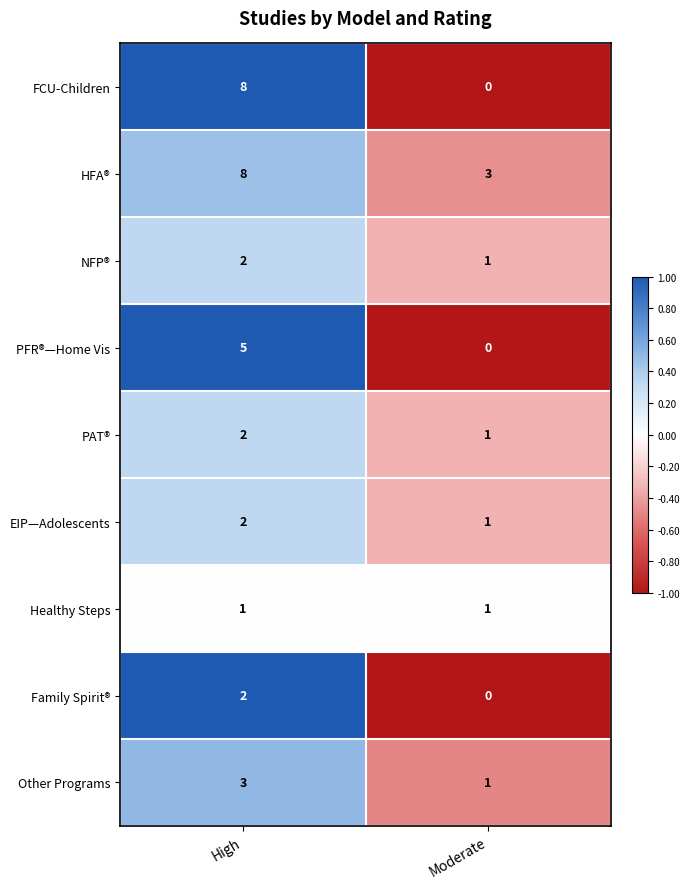

At which label is HFA® closest to 5?

Moderate